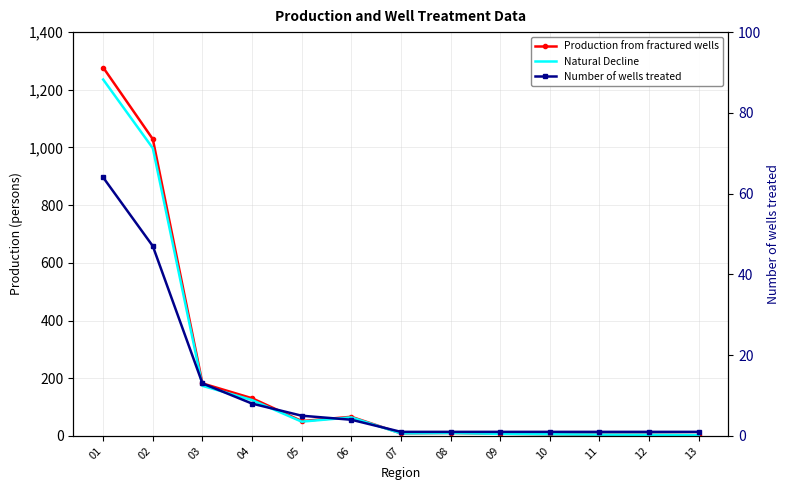

What is the total value across all series at 09?

15.4